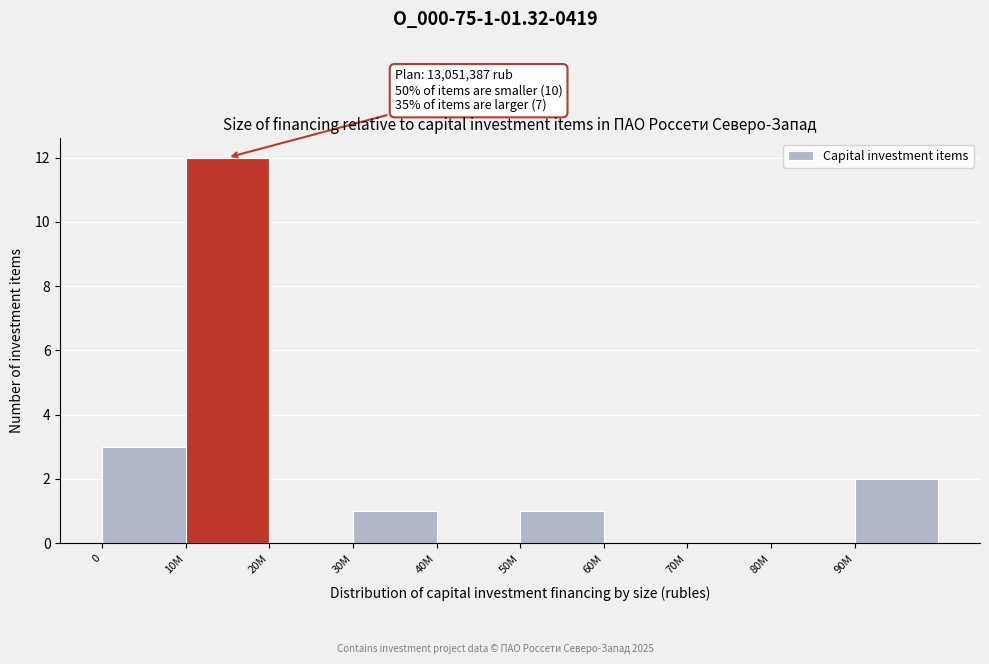

Reading left to right, list all the values displayed in this chart.

0=3	10M=12	20M=0	30M=1	40M=0	50M=1	60M=0	70M=0	80M=0	90M=2